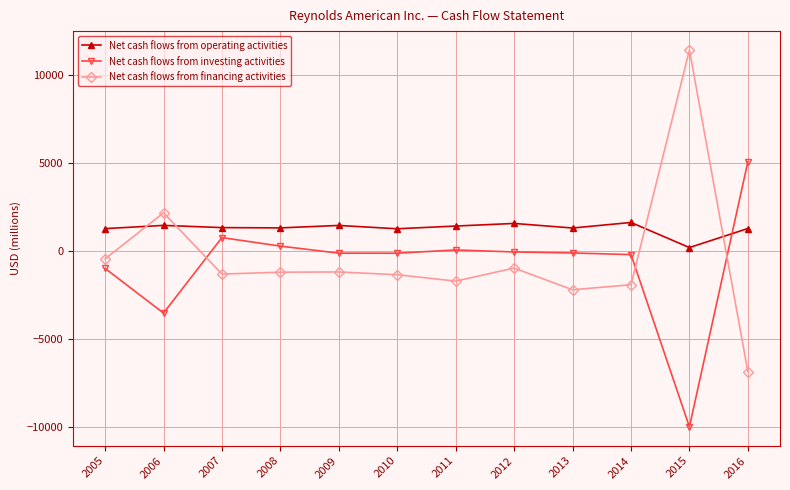

What is the approximate value of Net cash flows from operating activities at 2014, to the nearest 50?

1600